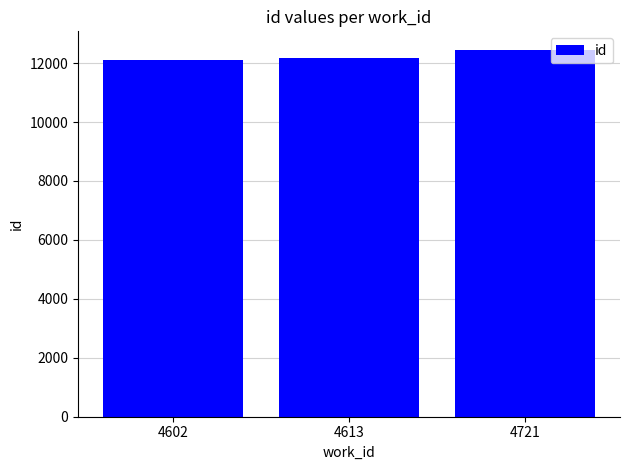

What is the smallest value displayed?

12119